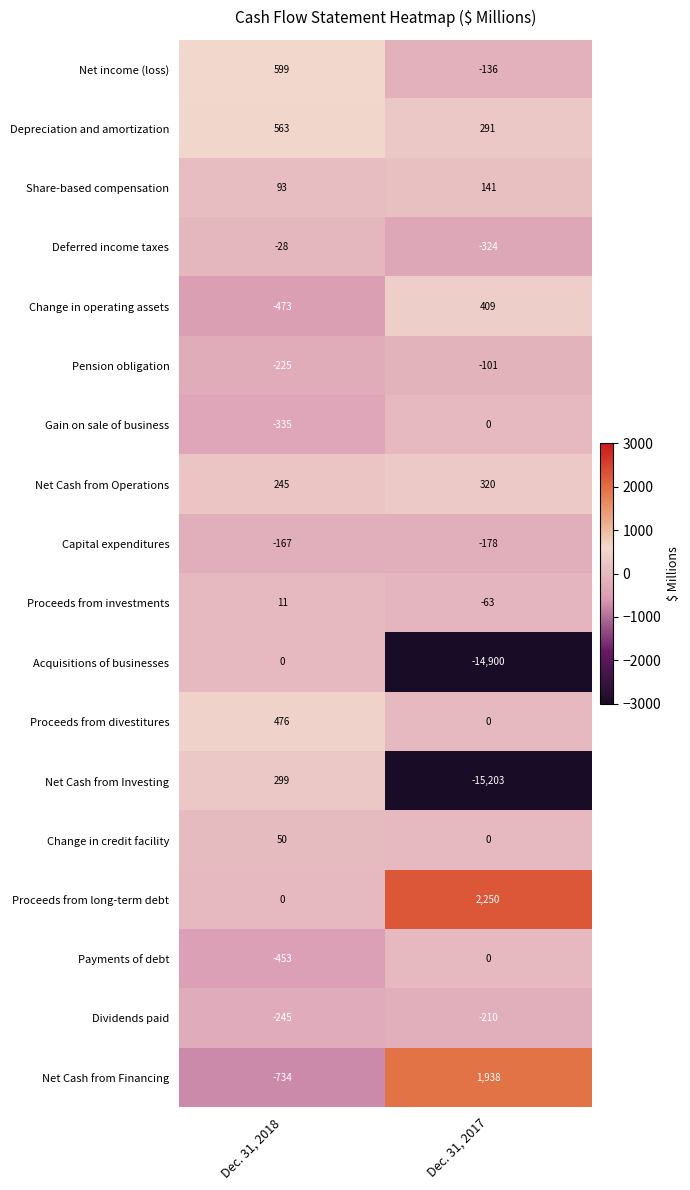

Which series has the largest total across all categories?

Proceeds from long-term debt